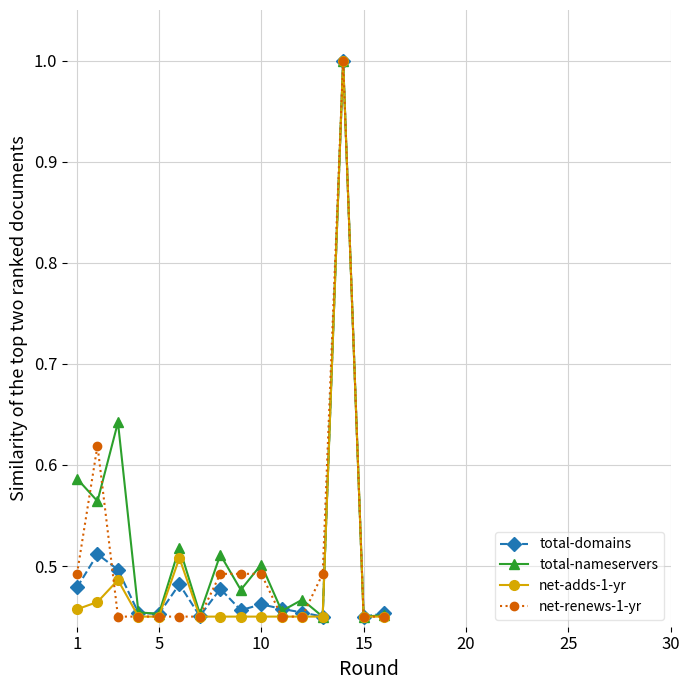

At how many categories does at least one series exceed 0?

16